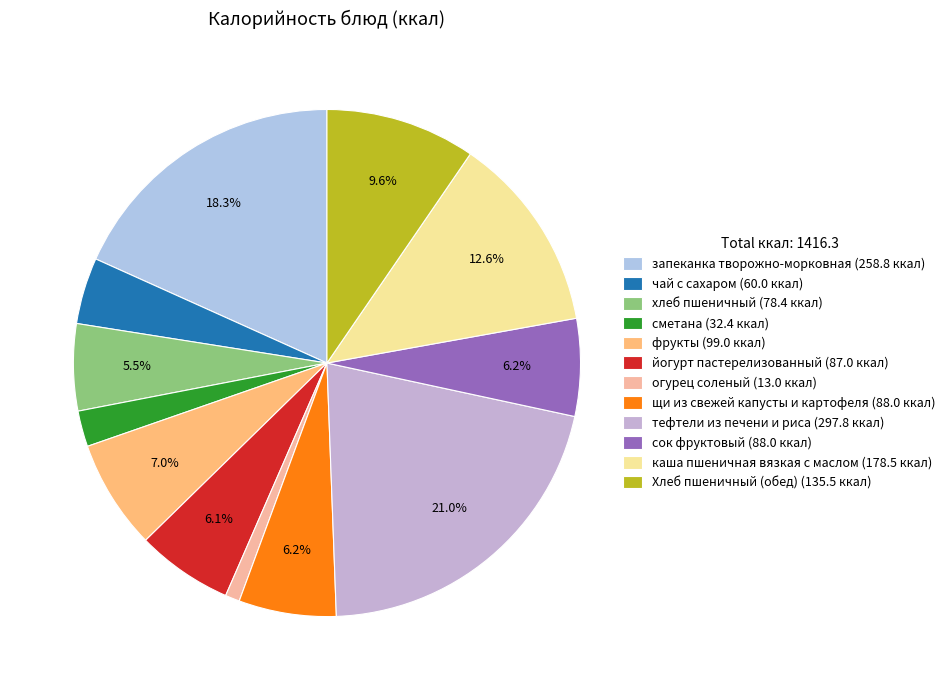

What percentage do тефтели из печени и риса and сок фруктовый together represent?

27.2%